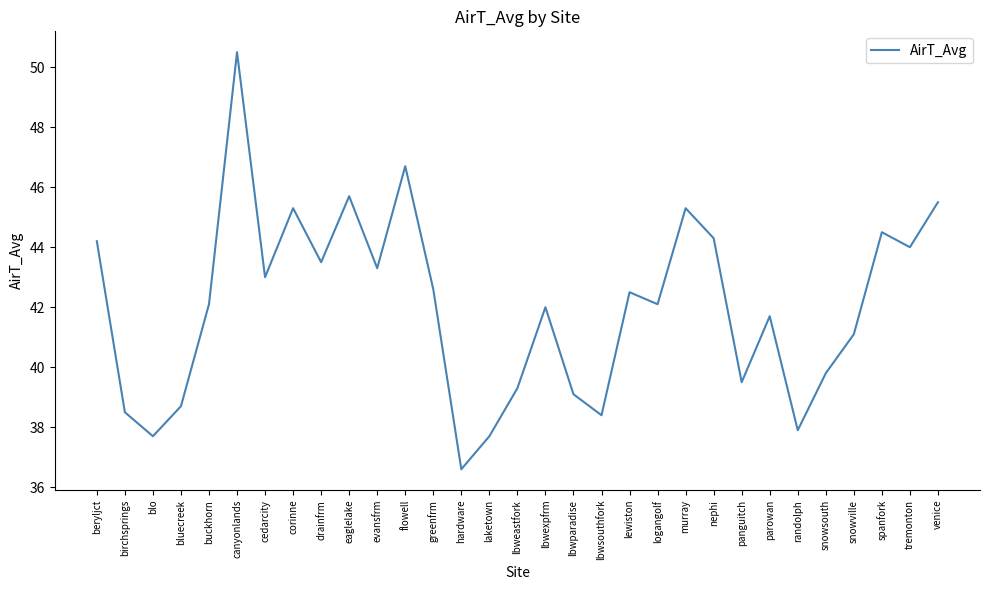

Reading right to left, what are all the values shown in this chart?

venice=45.5	tremonton=44.0	spanfork=44.5	snowville=41.1	snowsouth=39.8	randolph=37.9	parowan=41.7	panguitch=39.5	nephi=44.3	murray=45.3	logangolf=42.1	lewiston=42.5	lbwsouthfork=38.4	lbwparadise=39.1	lbwexpfrm=42.0	lbweastfork=39.3	laketown=37.7	hardware=36.6	greenfrm=42.6	flowell=46.7	evansfrm=43.3	eaglelake=45.7	drainfrm=43.5	corinne=45.3	cedarcity=43.0	canyonlands=50.5	buckhorn=42.1	bluecreek=38.7	blo=37.7	birchsprings=38.5	beryljct=44.2